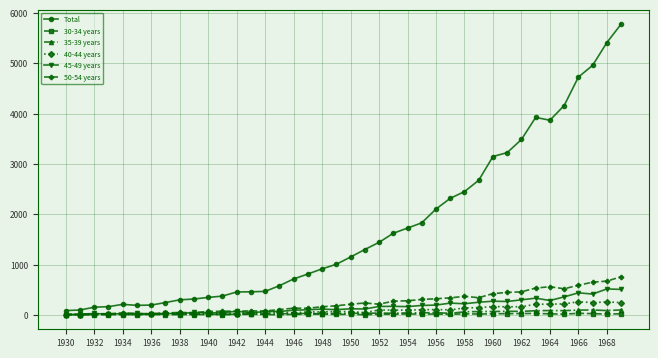

Which series has the largest total across all categories?

Total